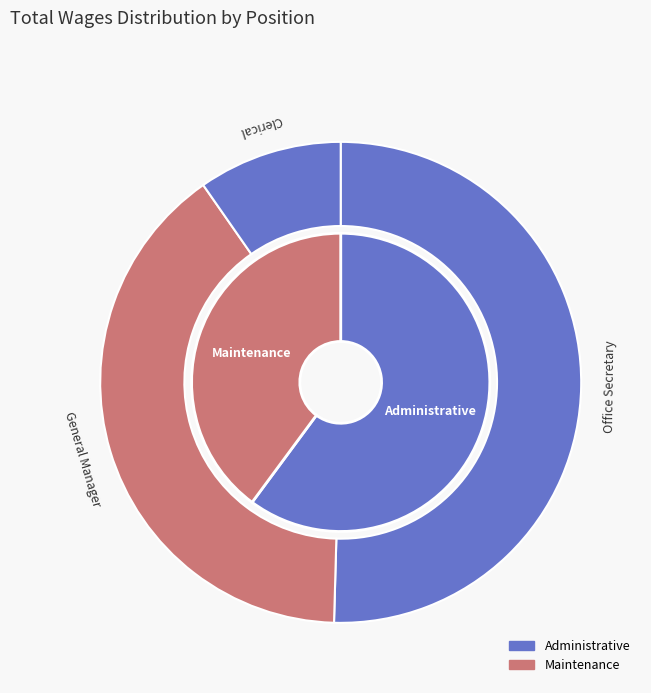

Which has a higher value, General Manager or Office Secretary?

Office Secretary